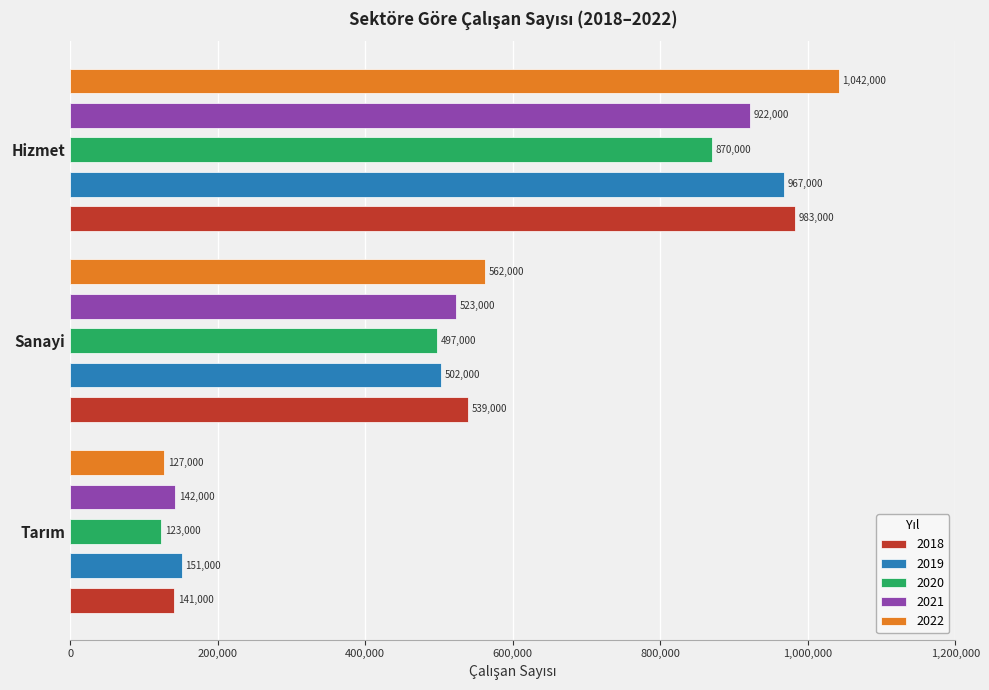

Does the chart contain stacked bars?

No